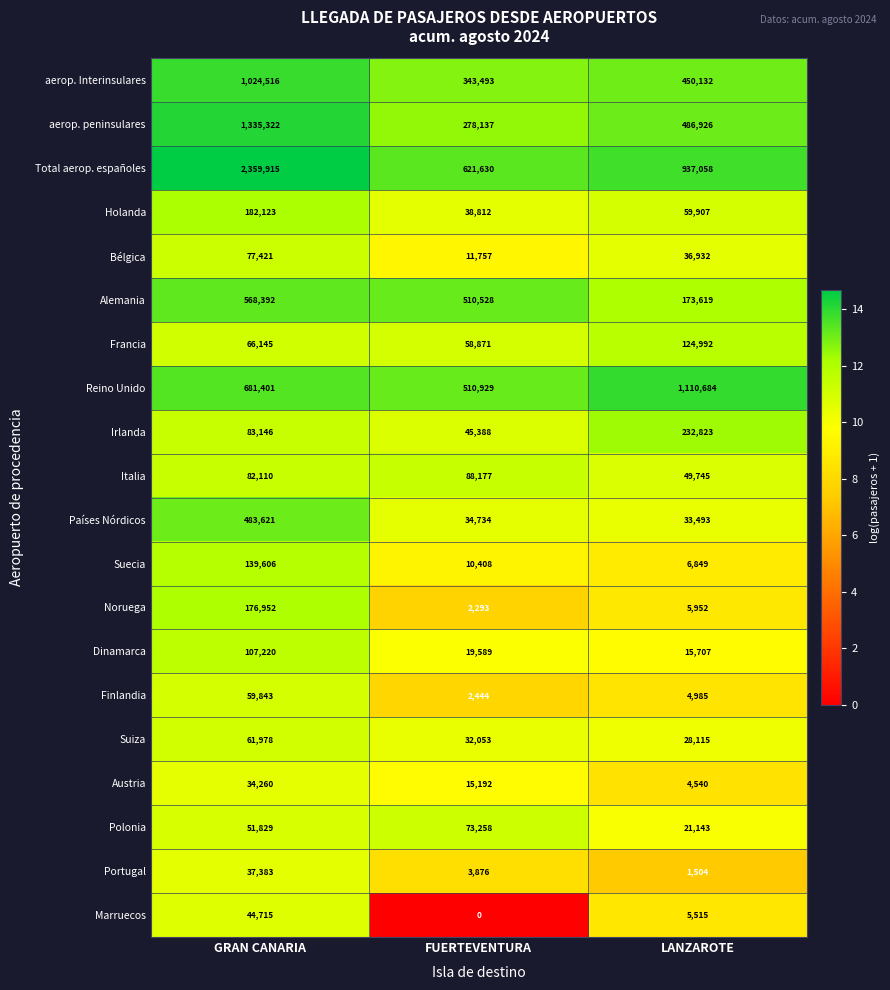

What is the difference between the maximum and minimum values in the Polonia series?

52115